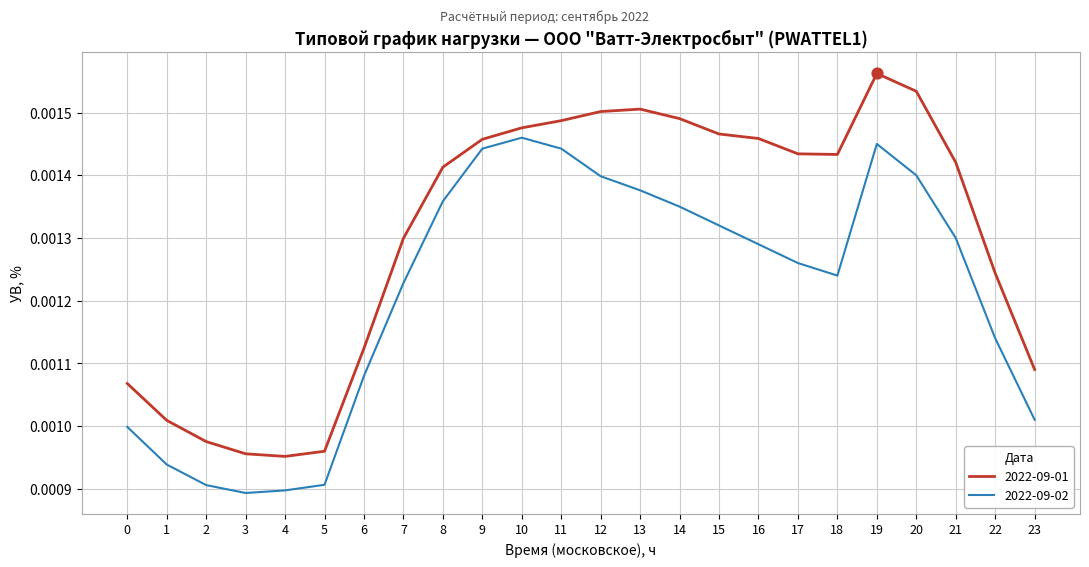

At which category is the sum across all series the highest?

19